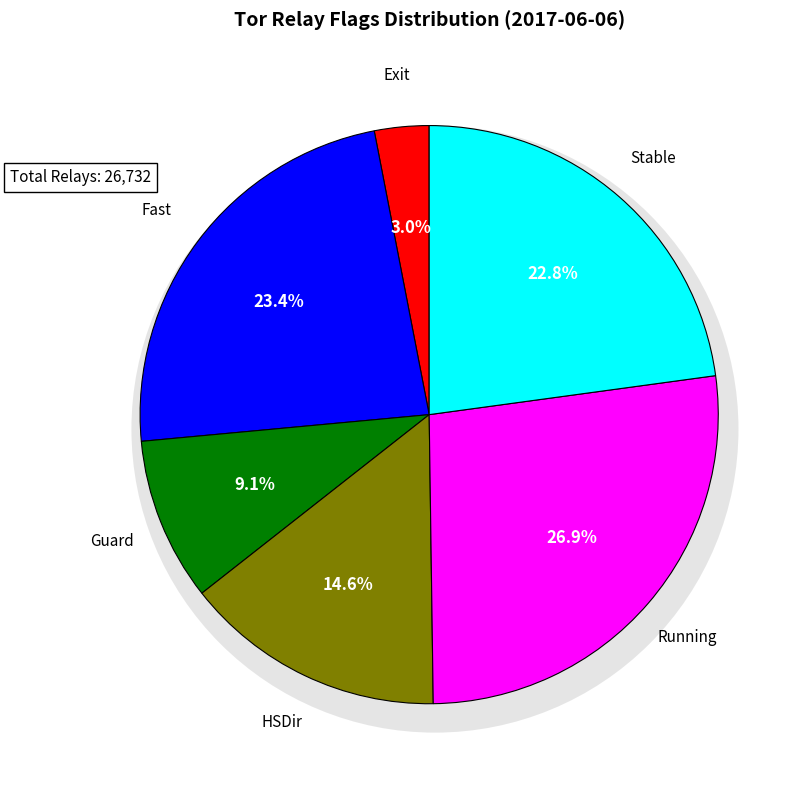

True or false: Exit accounts for 3% of the total.

True